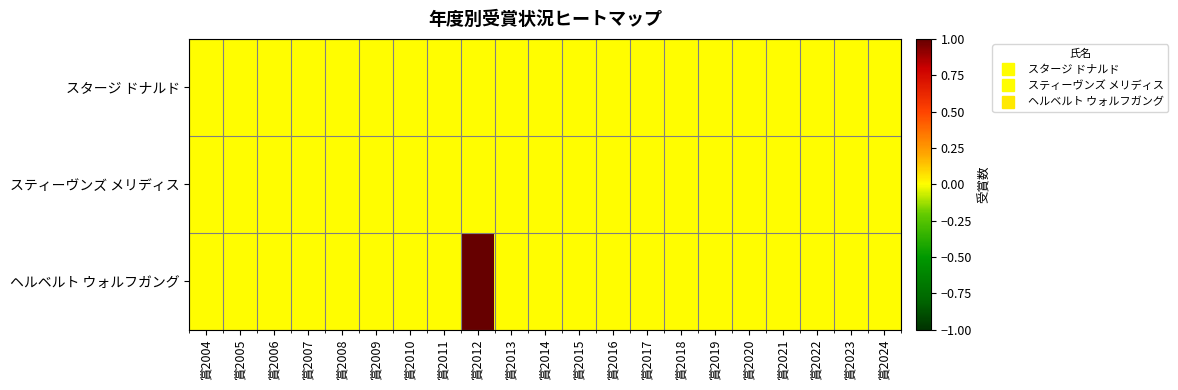

At how many categories does at least one series exceed 0?

1